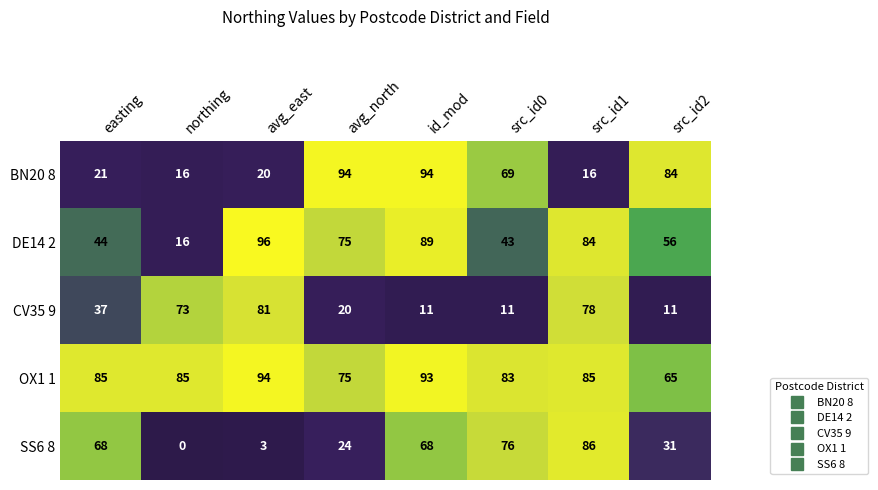

What is the average value of the OX1 1 series?

83